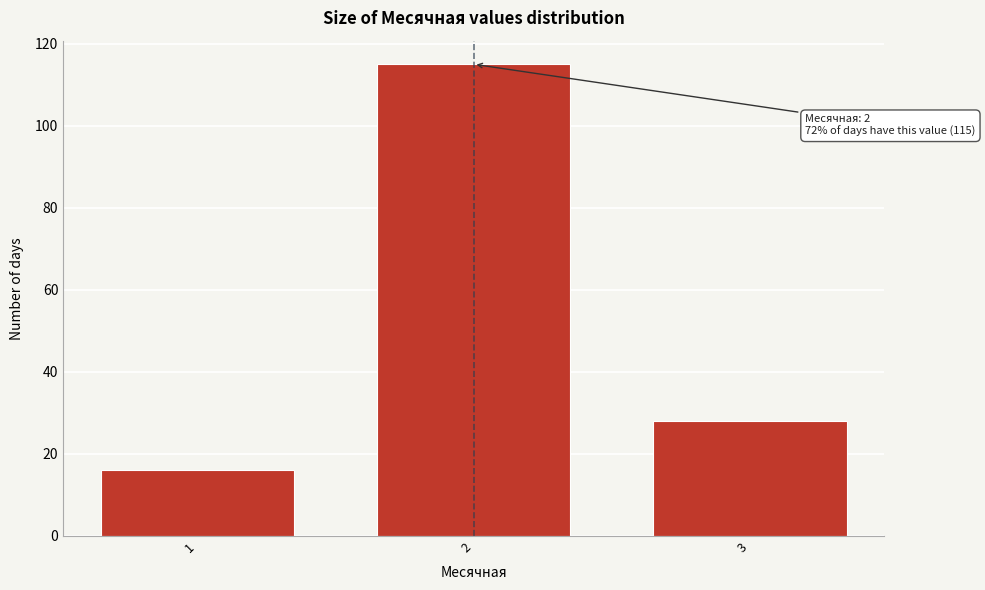

Reading left to right, what are all the values shown in this chart?

1=16	2=115	3=28